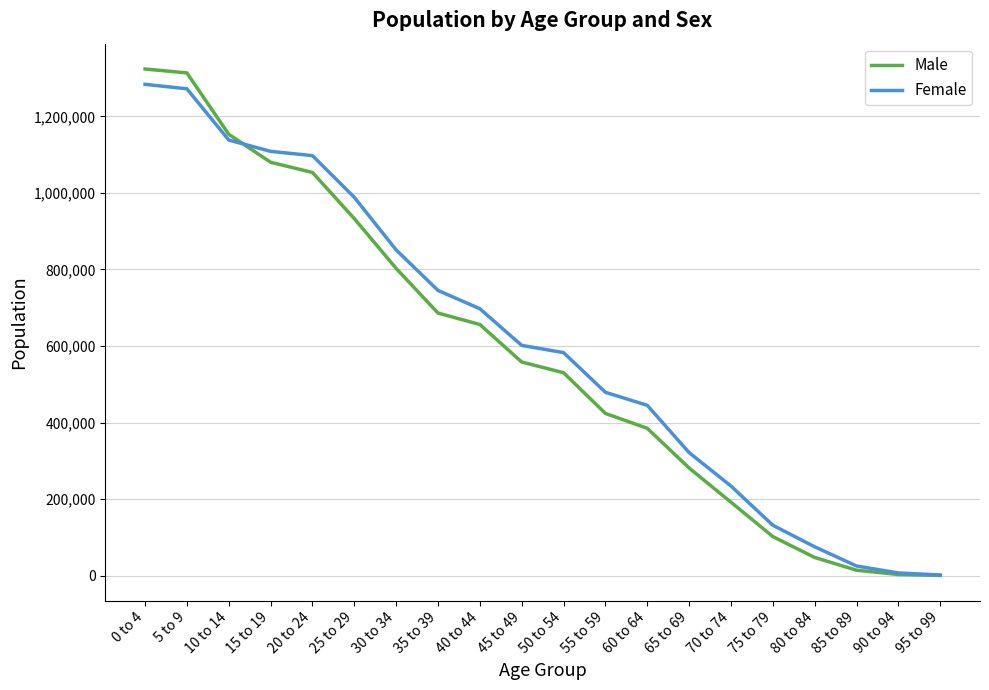

Is the value of Female at 20 to 24 greater than the value of Male at 75 to 79?

Yes